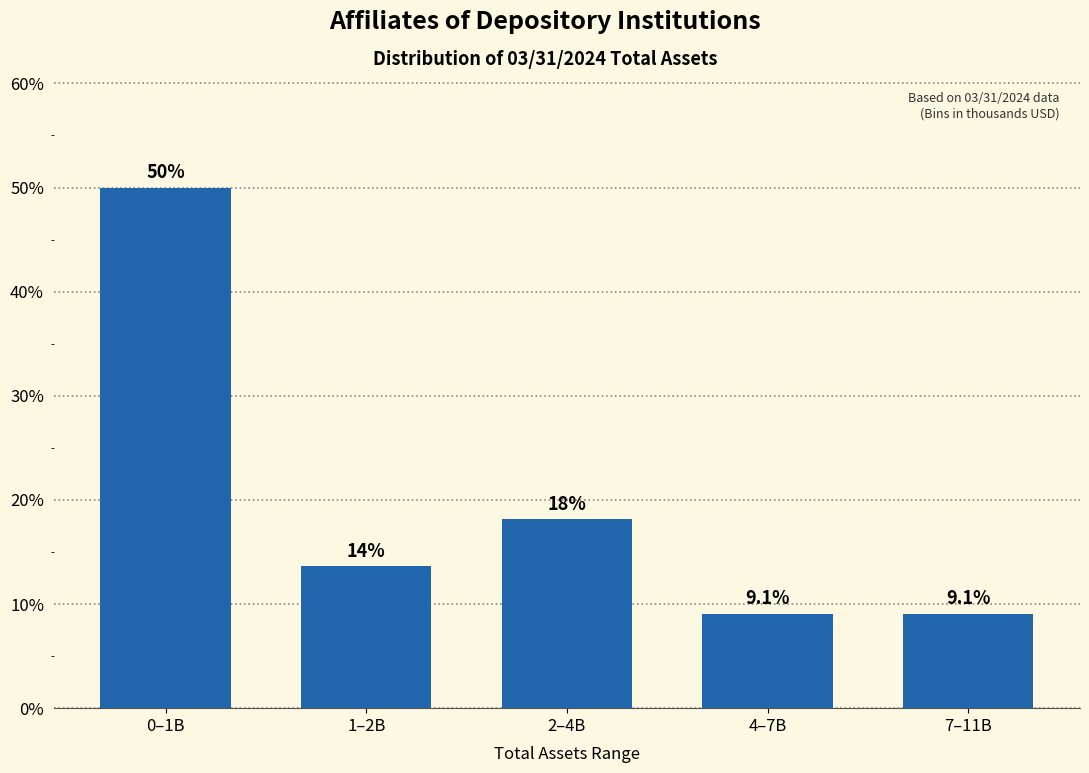

Reading left to right, extract all data points from this chart.

50.0	13.6	18.2	9.1	9.1